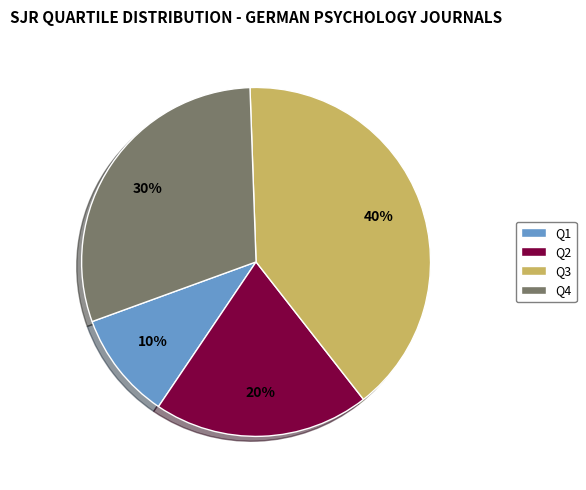

Do Q1 and Q4 together represent more than half of the pie?

No